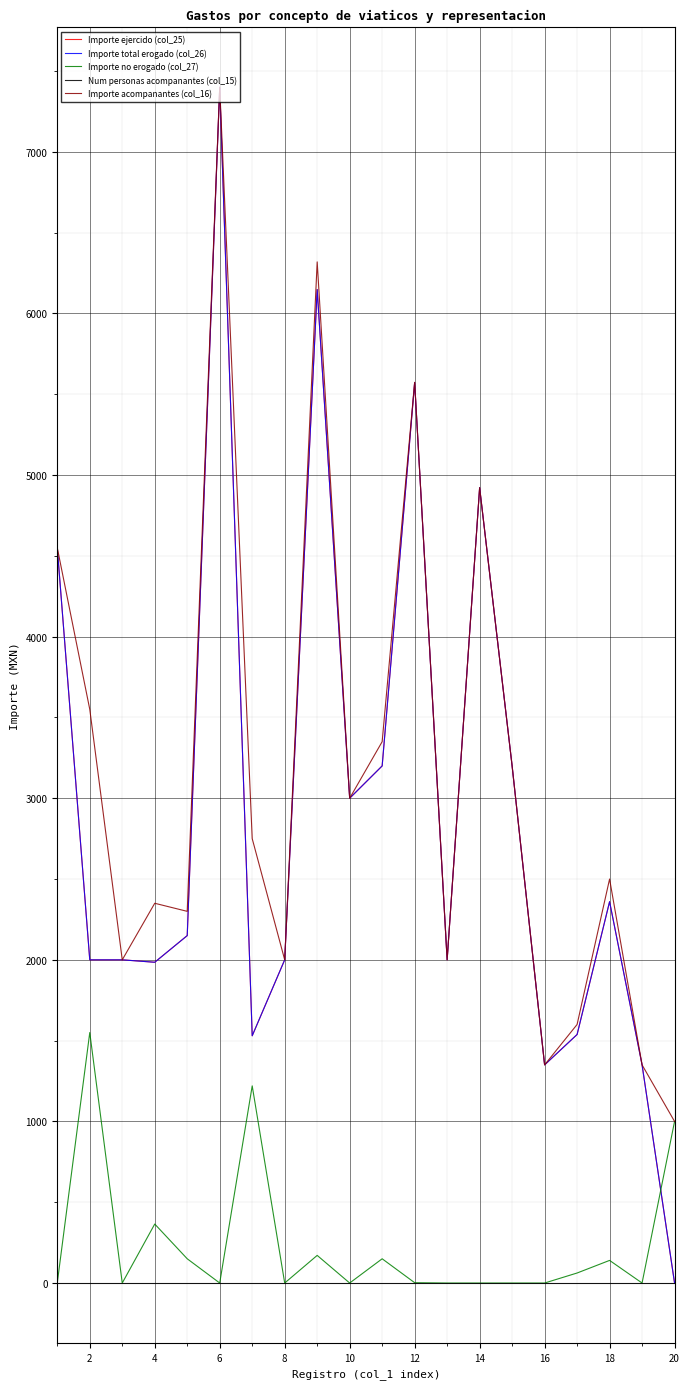

True or false: Importe no erogado (col_27) and Importe acompanantes (col_16) cross at least once.

False